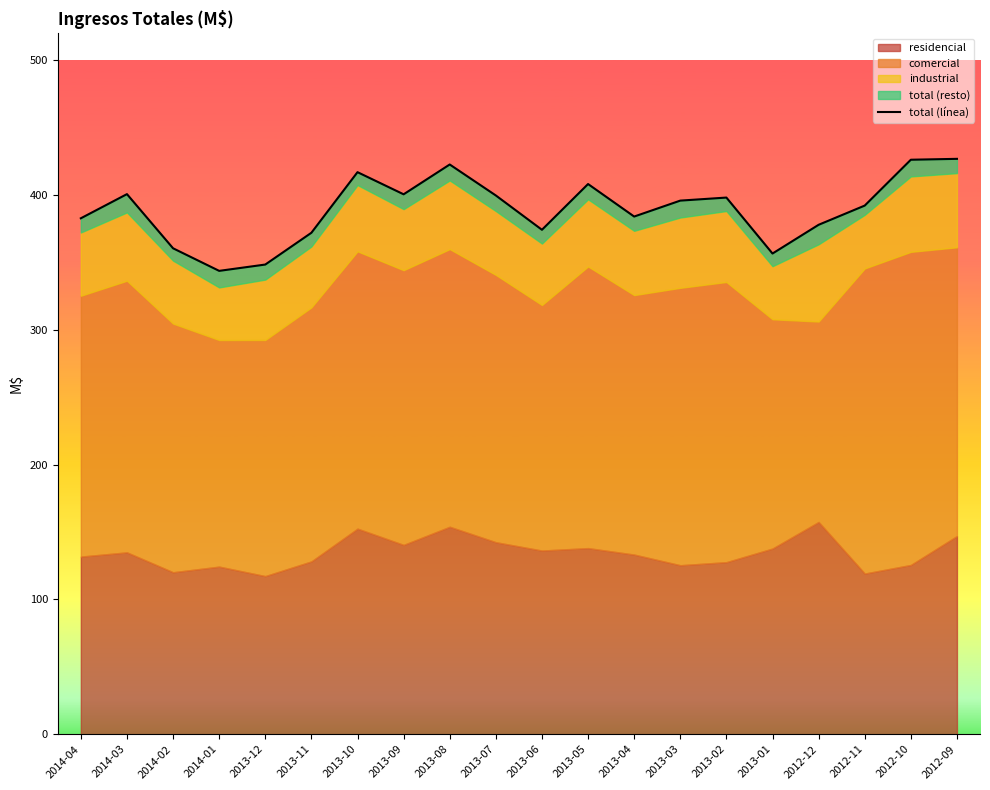

Where does the data first go above 395?

2014-03